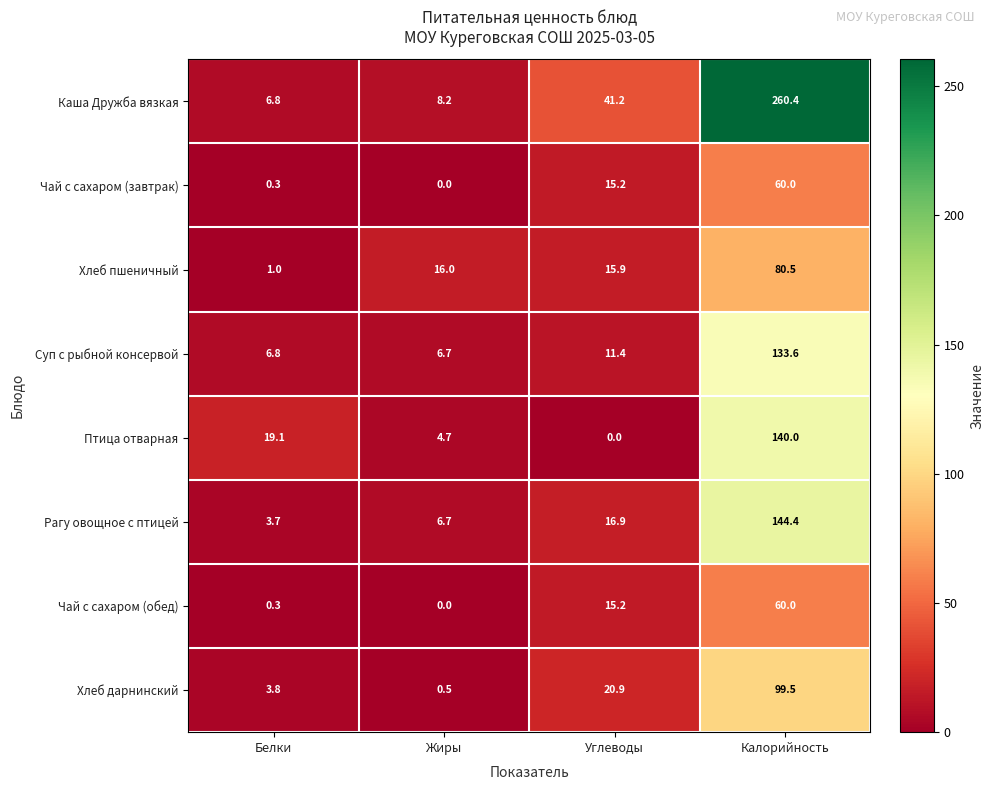

What is the spread (max minus min) of values at Калорийность?

200.4